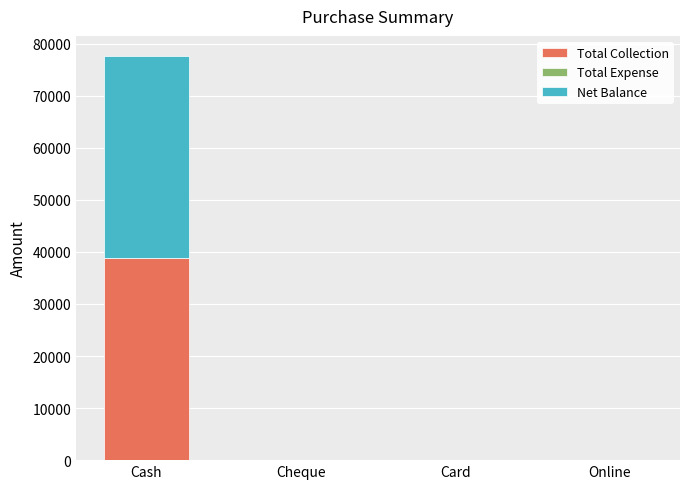

Does the chart contain stacked bars?

Yes